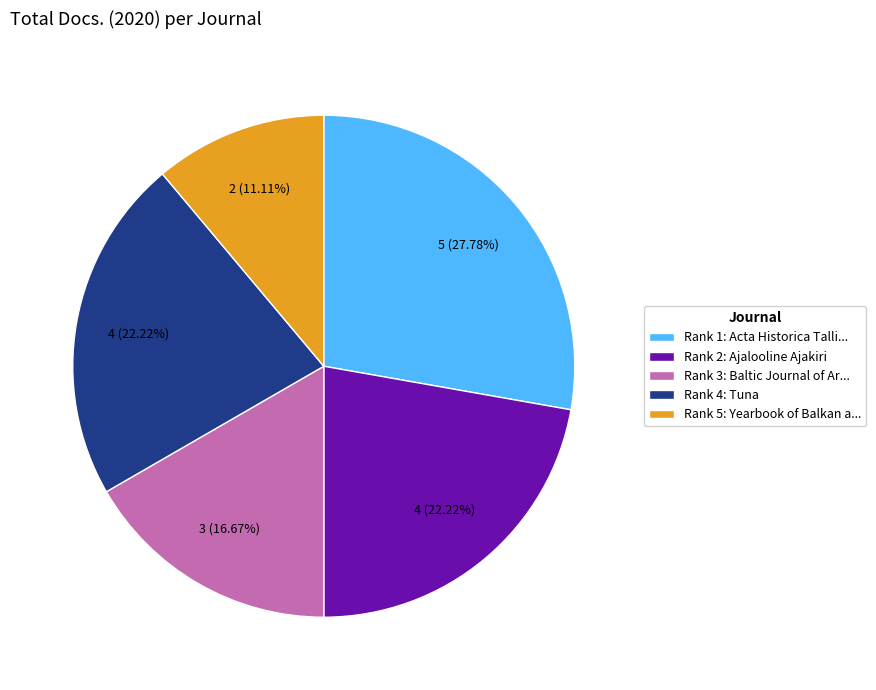

Does Rank 1: Acta Historica Talli... account for over 50% of the chart?

No